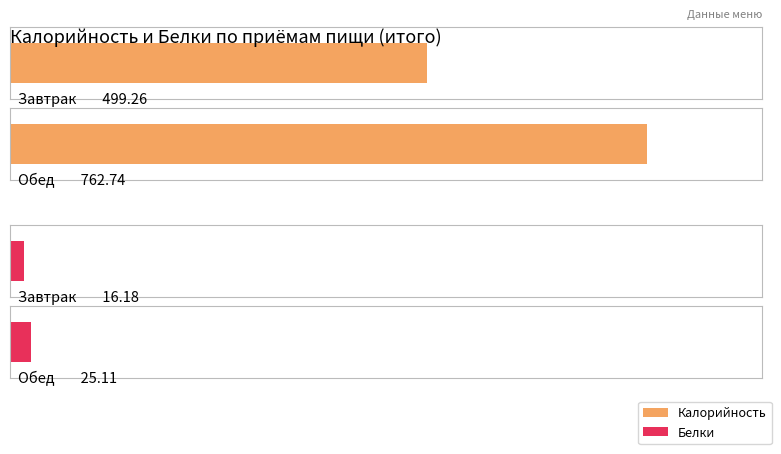

Where does the Калорийность series first go above 762?

Обед